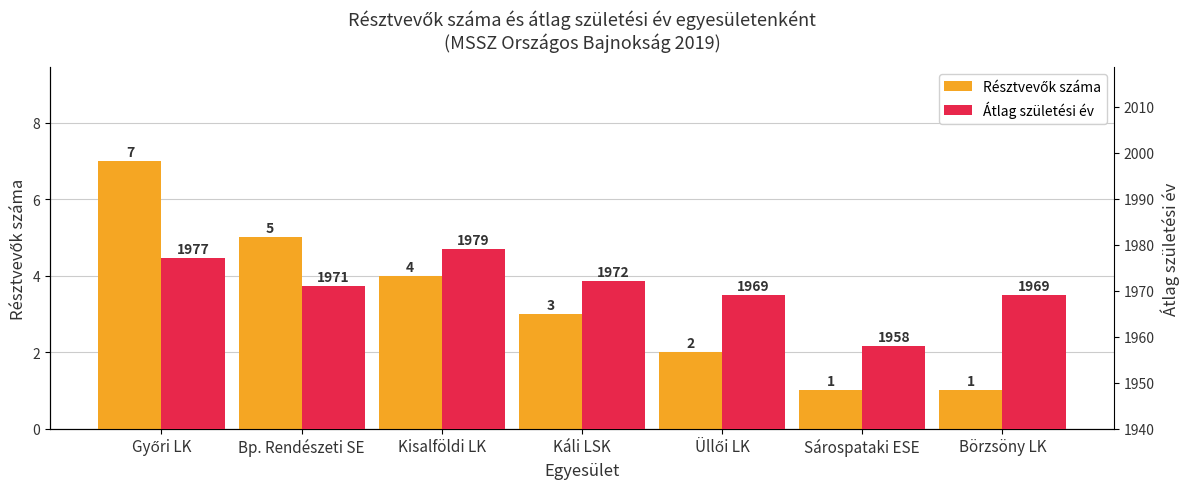

What is the minimum value for Résztvevők száma?

1